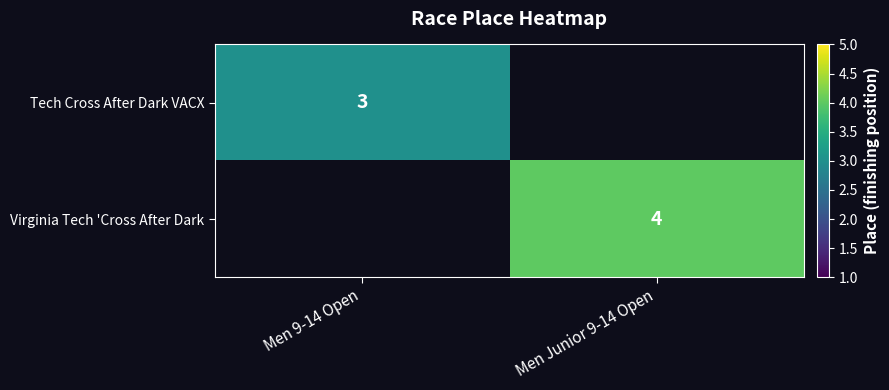

True or false: Tech Cross After Dark VACX has a value of 3 at Men 9-14 Open.

True